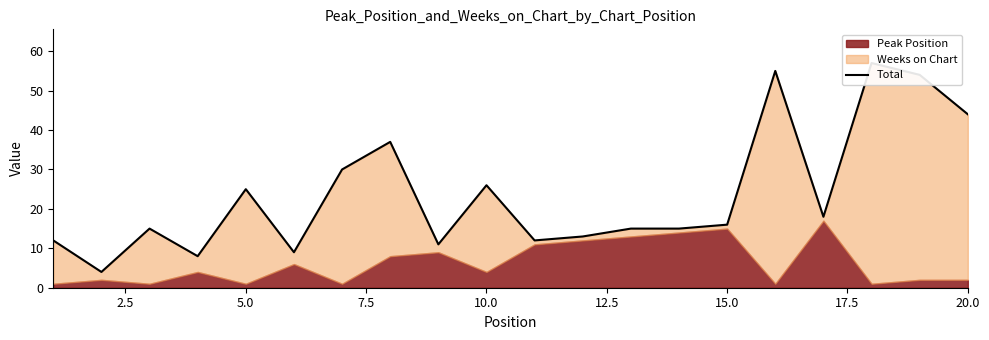

Reading left to right, transcribe all the data shown in this chart.

12	4	15	8	25	9	30	37	11	26	12	13	15	15	16	55	18	57	54	44